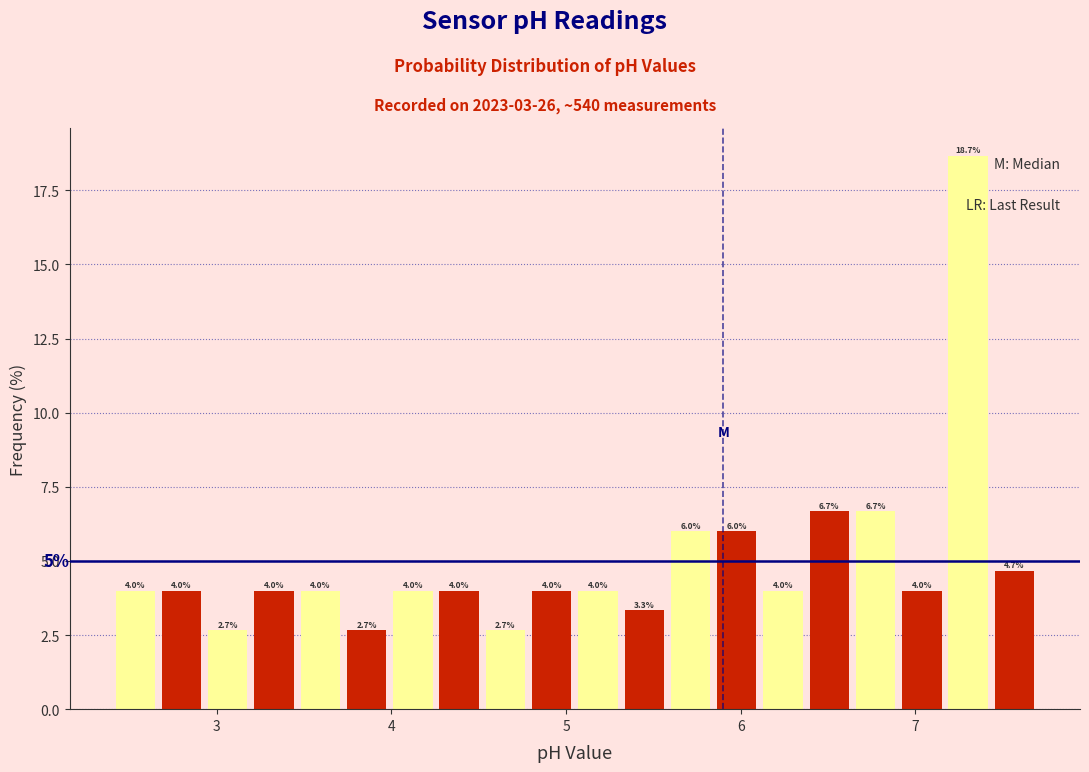

Read against the x-axis, roughly where is the centre of the tallest bar?

7.3